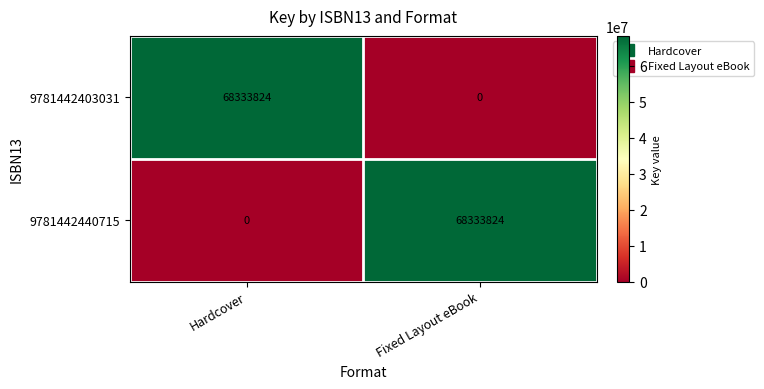

The value of 9781442440715 at Fixed Layout eBook is 120669391. True or false?

False